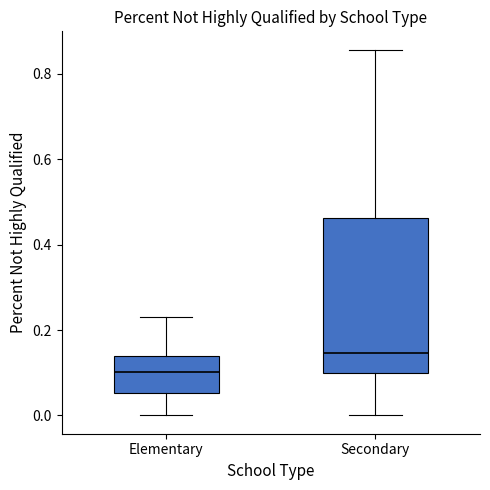

Where is the lower edge of the box for Elementary on the y-axis? The values are not printed on the chart, so give them approximately, as read against the axis.

0.06